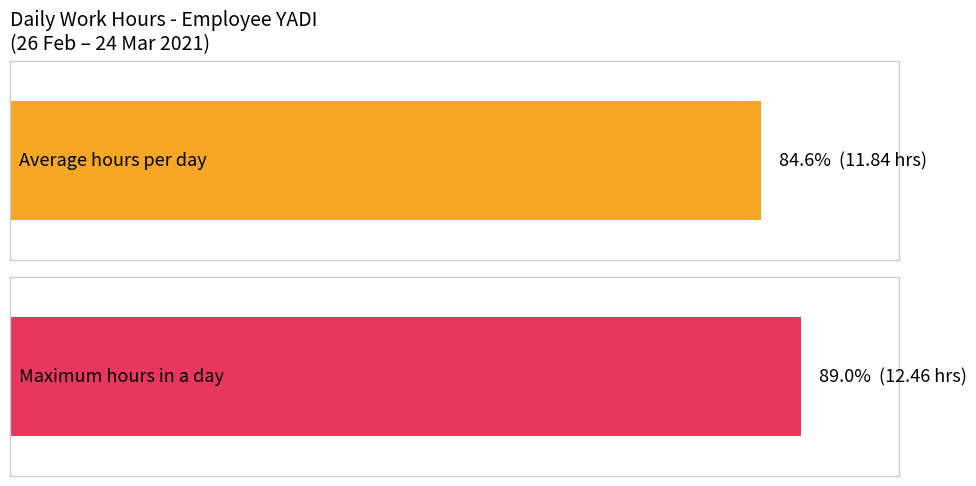

What is the maximum value shown in the chart?

12.5